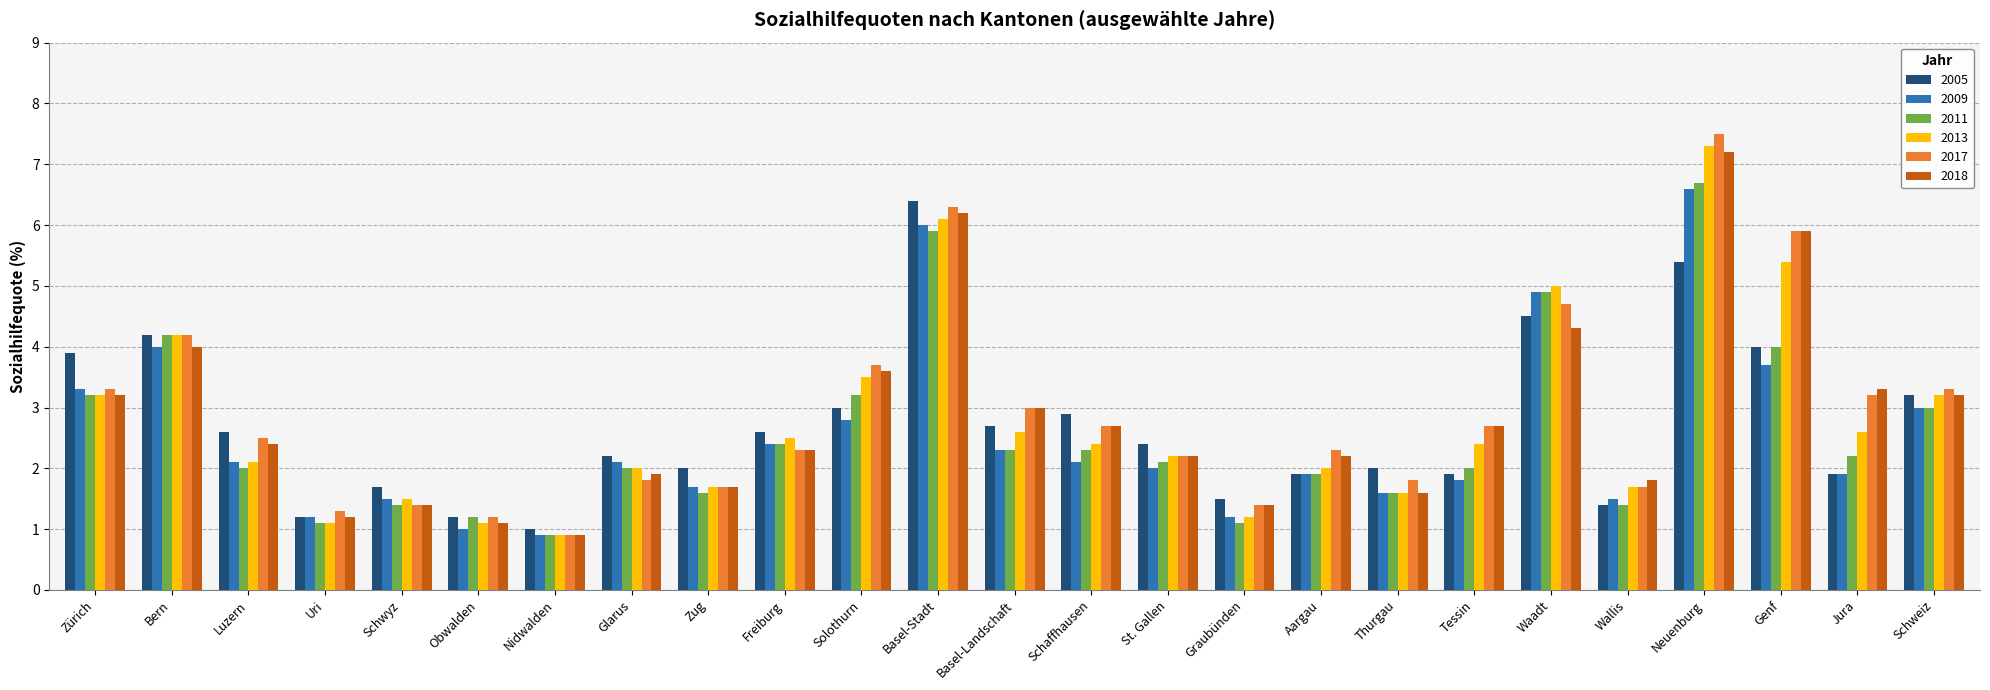

What is the label of the 8th bar from the left?

Glarus